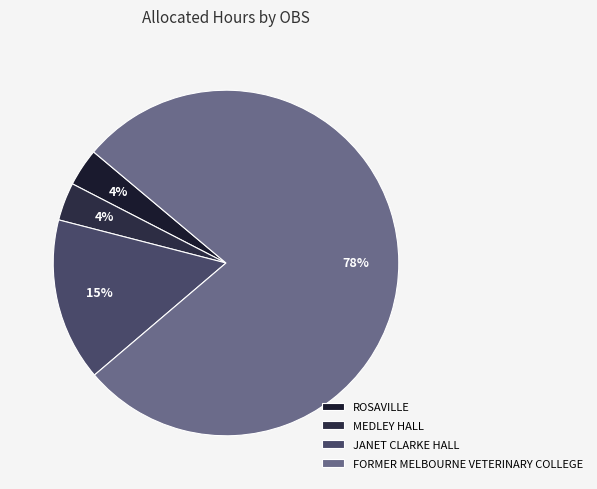

To the nearest percent, what portion does FORMER MELBOURNE VETERINARY COLLEGE represent?

78%